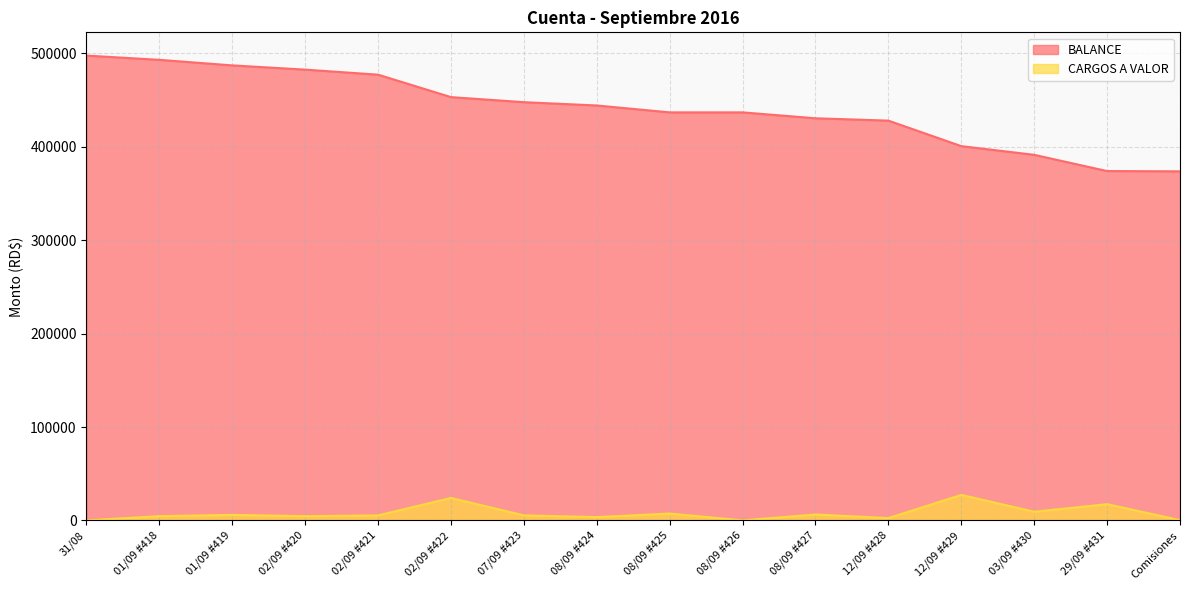

How many data points in CARGOS A VALOR are above 5411?

8